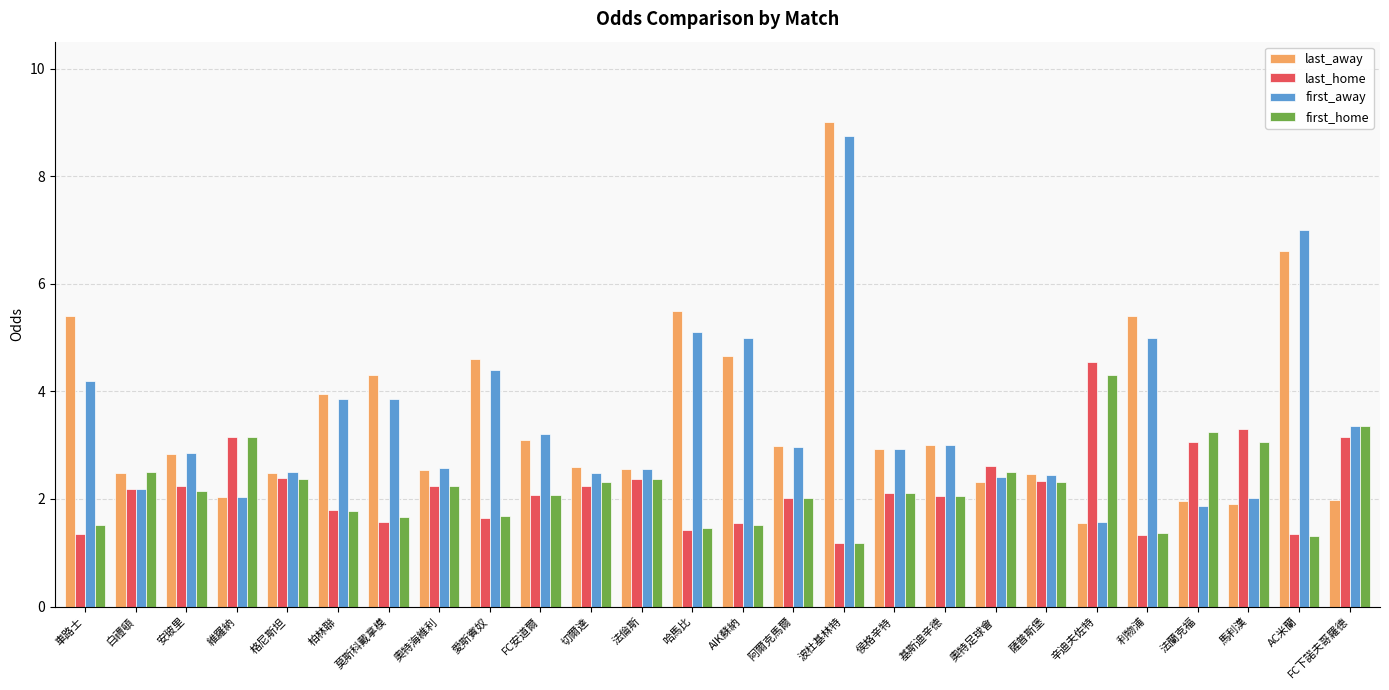

How many bars are there in total?

104